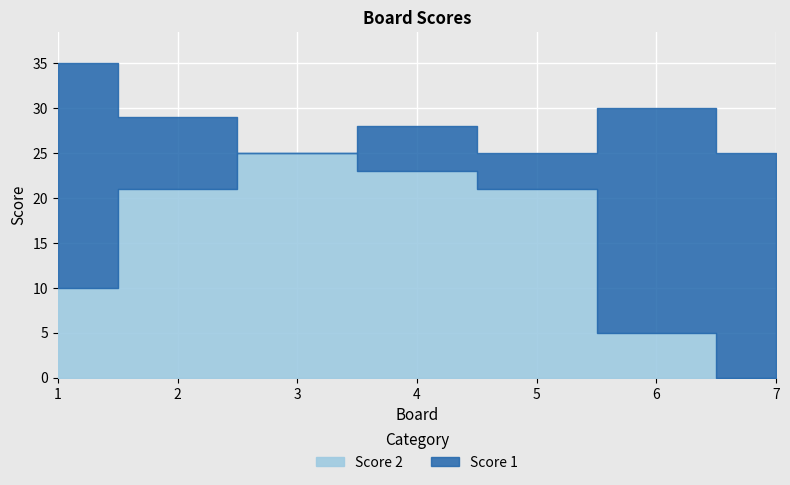

Where is the first local maximum for Score 2?

3